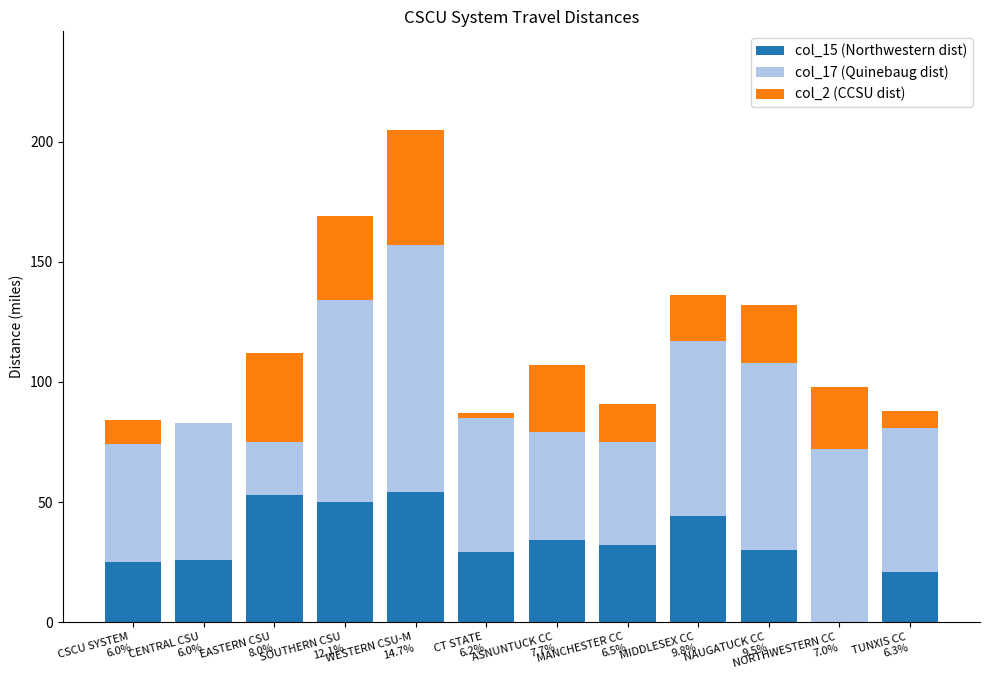

Does the chart contain stacked bars?

Yes